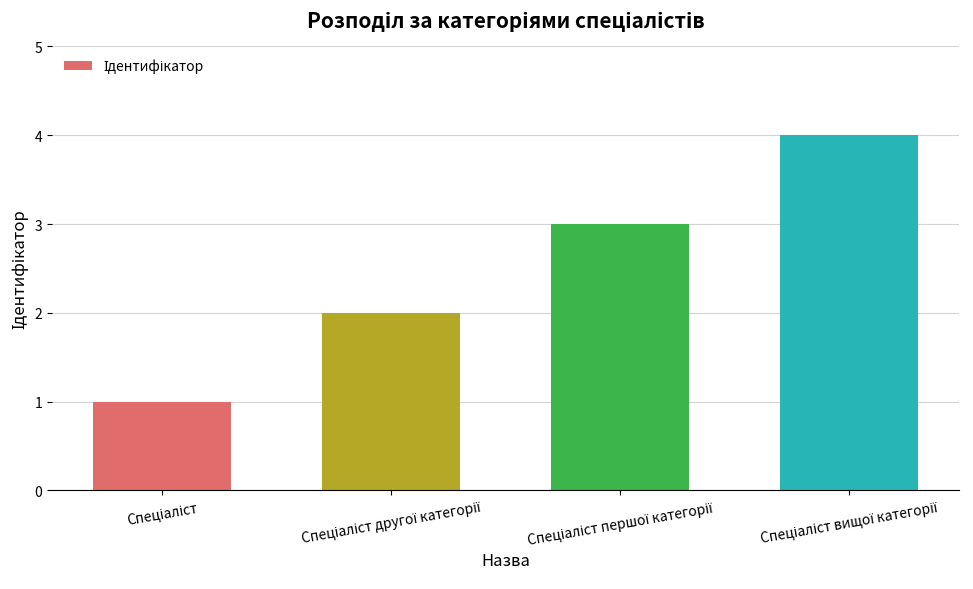

How many bars are there in total?

4